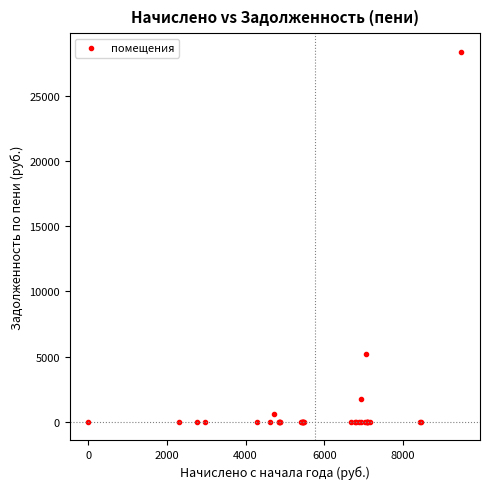

What Y value in the scatter plot is closest to 14220?

5177.6